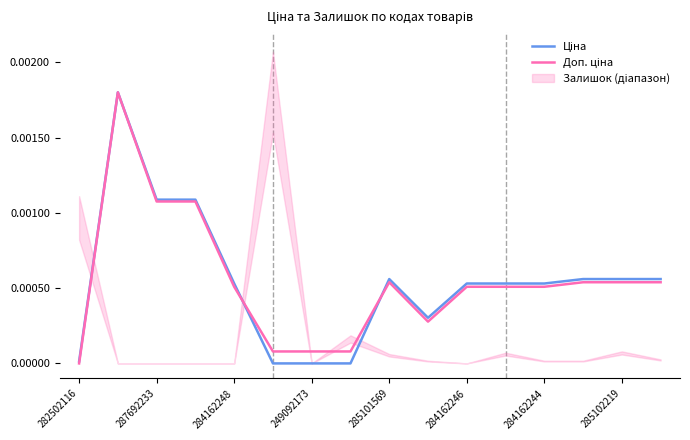

How many interior local valleys does the Ціна series have?

1